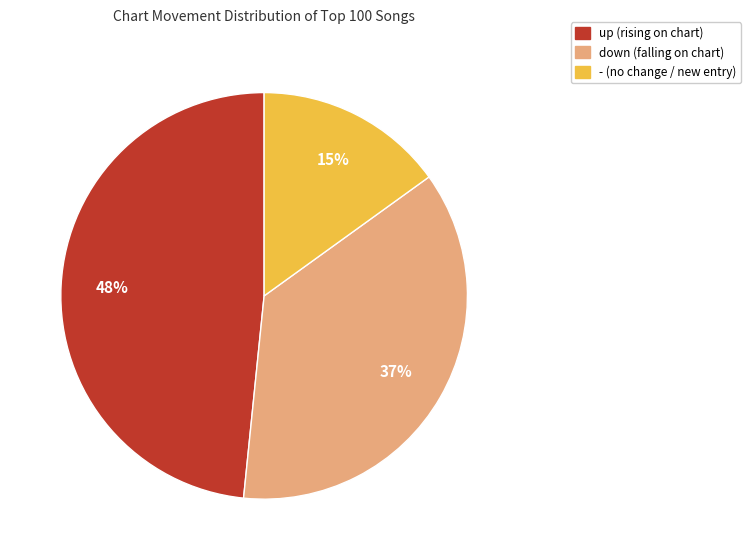

Is there any slice that represents more than half of the pie?

No